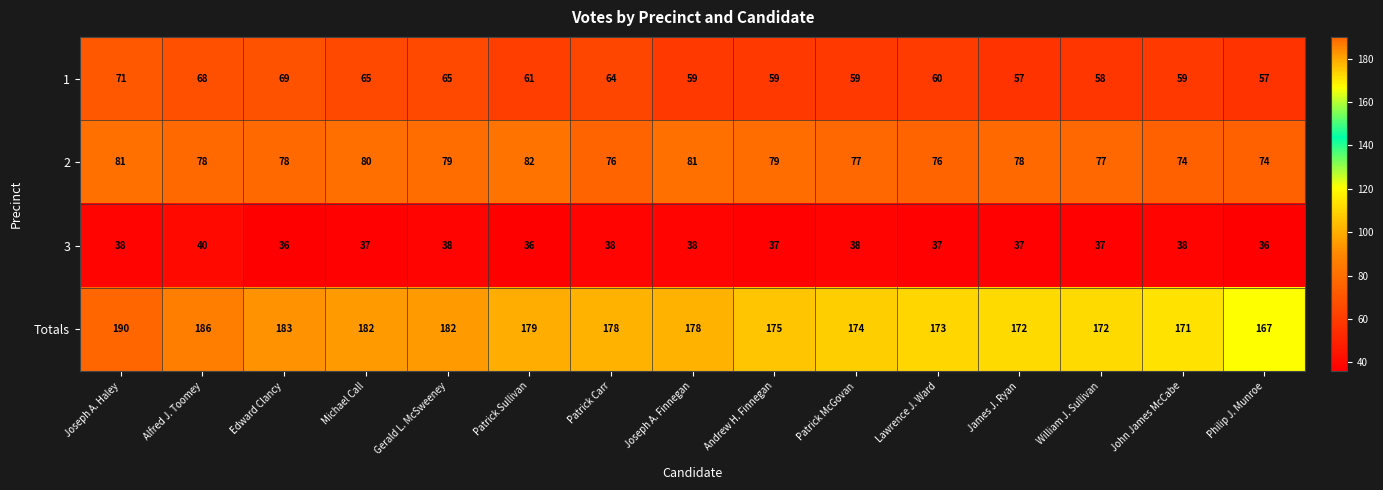

How many 3 values are between 37 and 38?

11